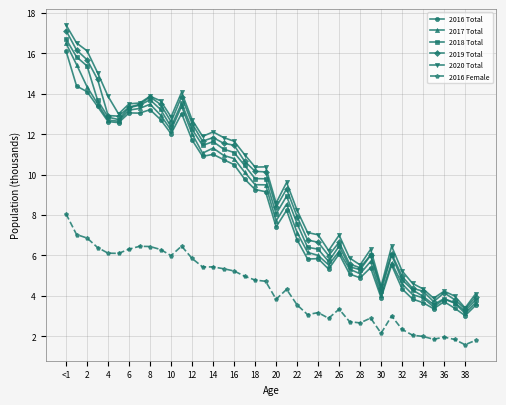

What is the highest value of the 2020 Total series?

17.4